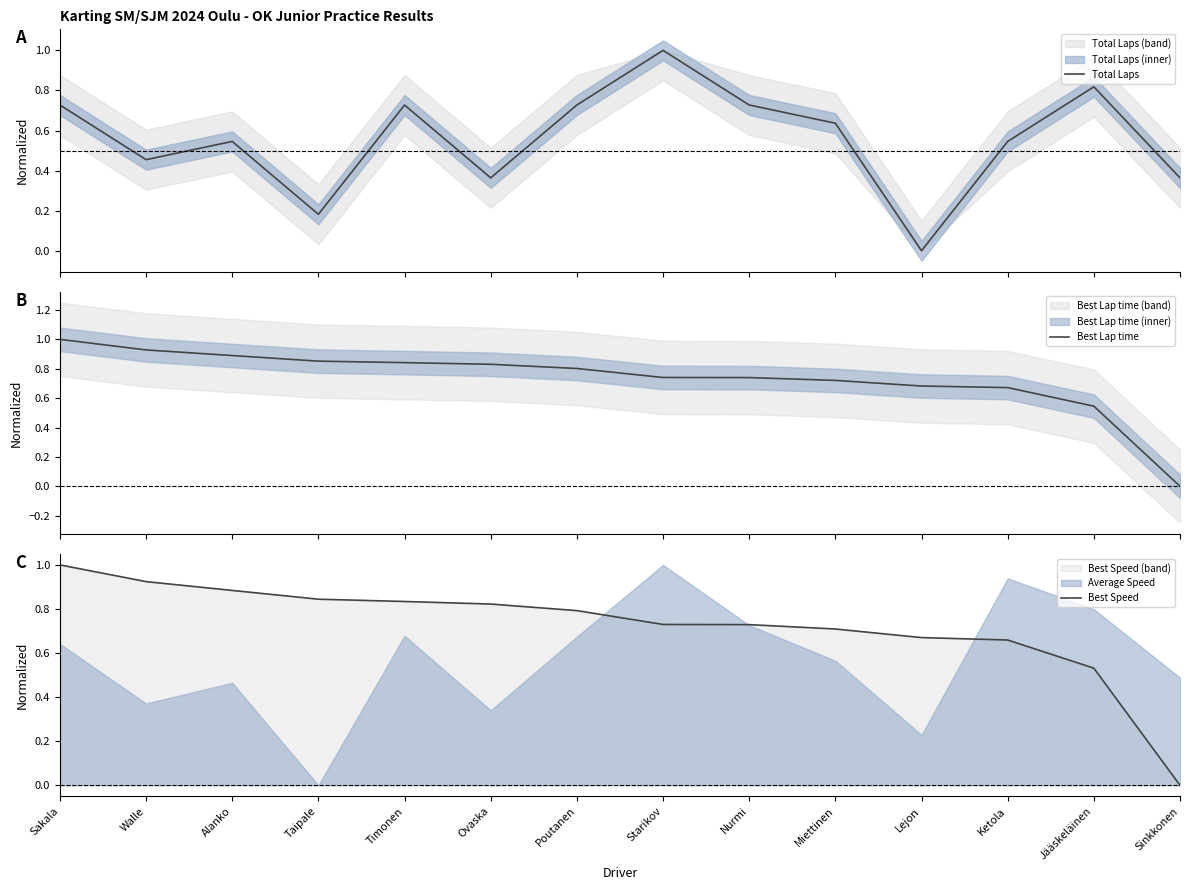

Where is the first local maximum for Total Laps?

Alanko